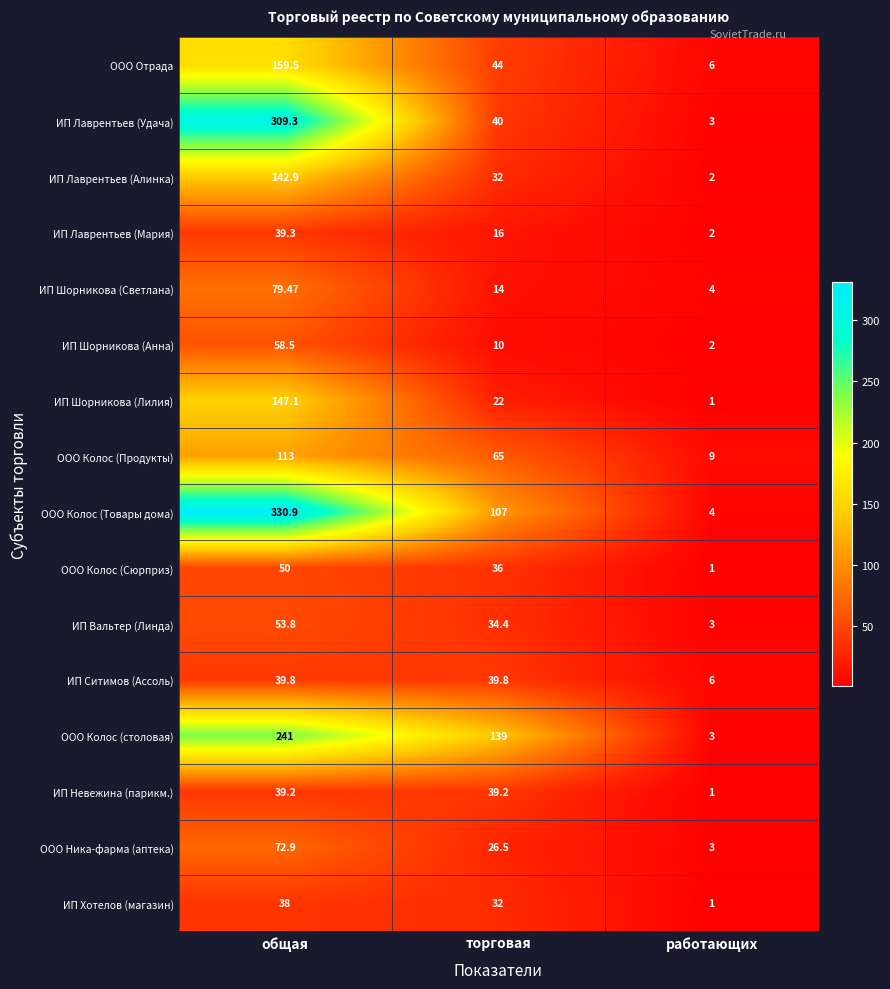

Between общая and торговая, which series saw the biggest shift?

ИП Лаврентьев (Удача)